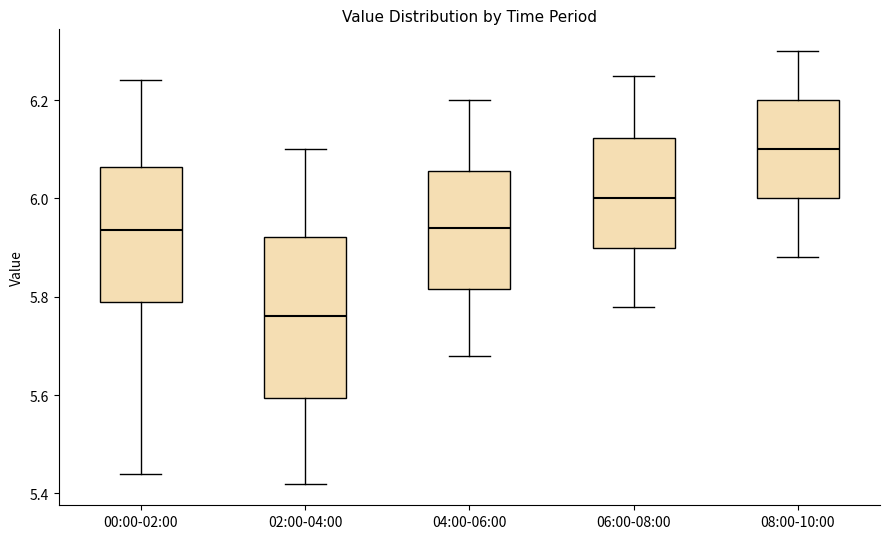

Which box's median line is the lowest?

02:00-04:00